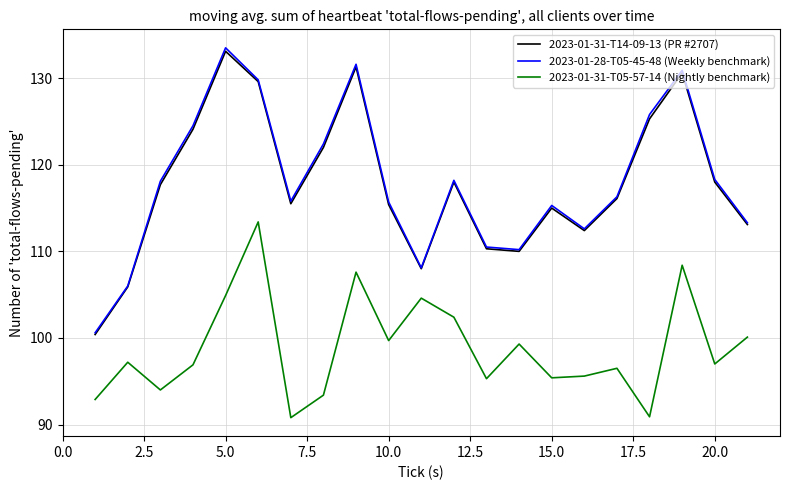

What is the minimum value shown in the chart?

90.8